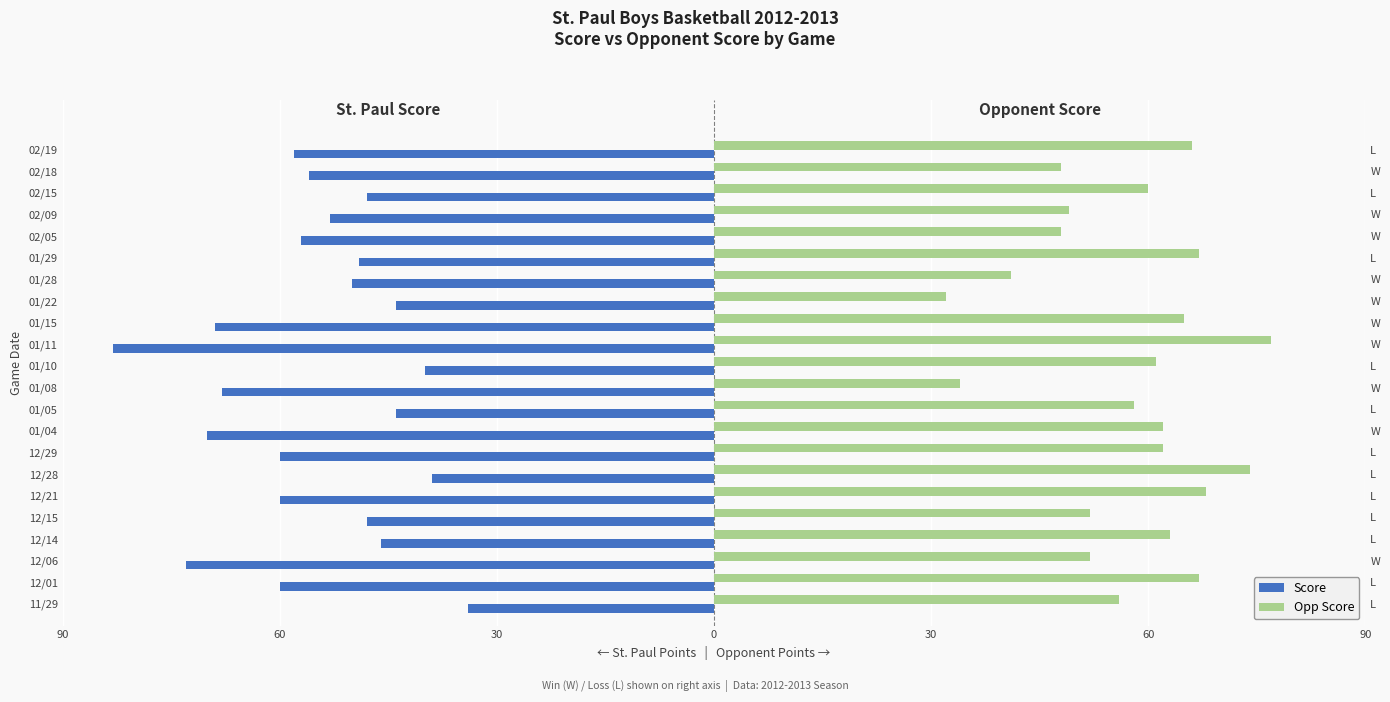

Does the chart contain any negative values?

Yes